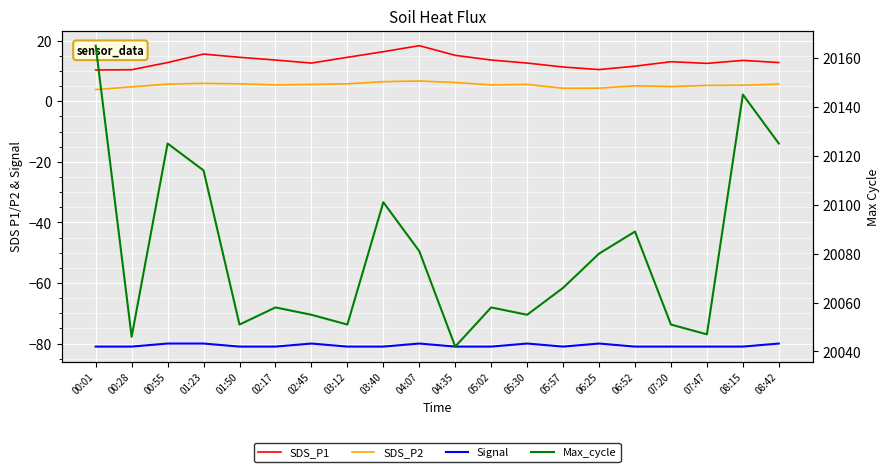

What is the greatest value displayed?

20165.0